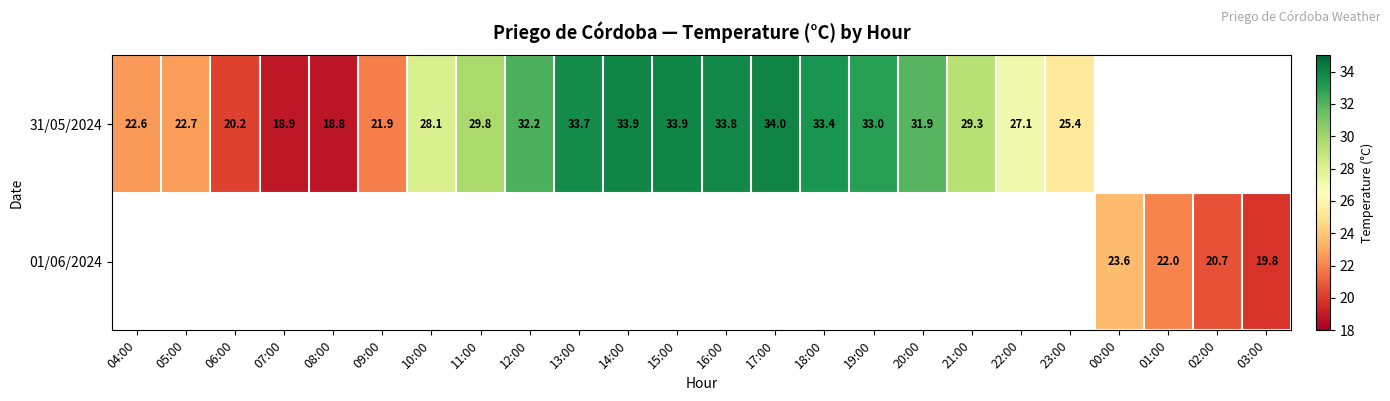

What is the sum of the 31/05/2024 values at 19:00 and 18:00?

66.4